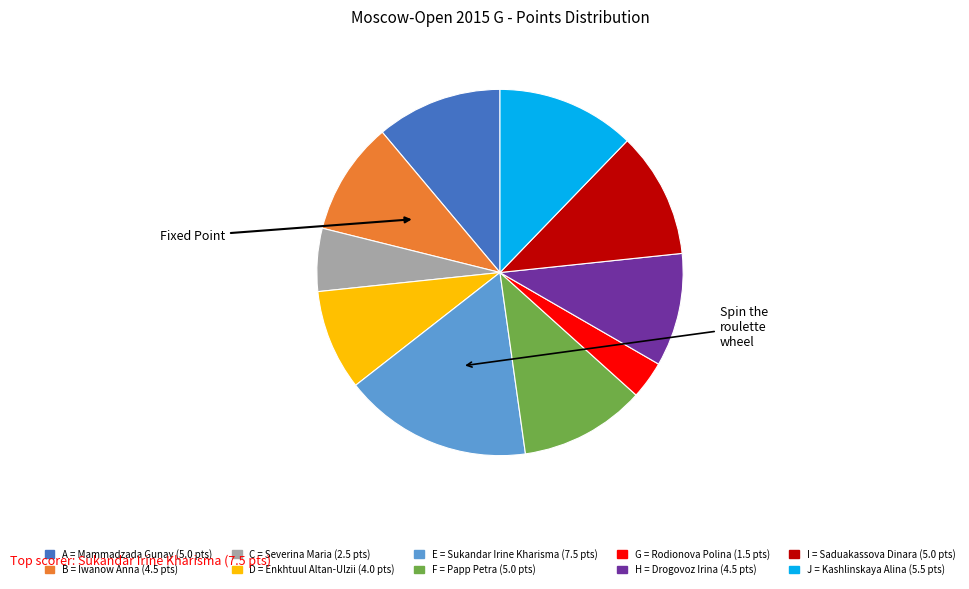

Is there any slice that represents more than half of the pie?

No